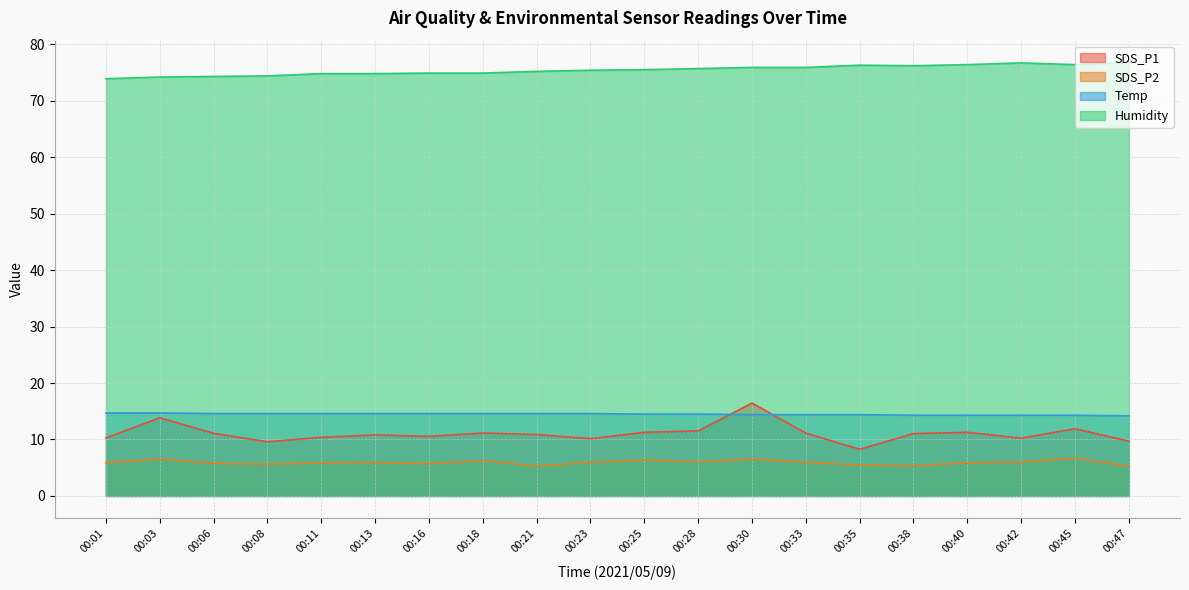

Rank the categories by Humidity value from highest to lowest.

00:47, 00:42, 00:40, 00:45, 00:35, 00:38, 00:30, 00:33, 00:28, 00:25, 00:23, 00:21, 00:16, 00:18, 00:11, 00:13, 00:08, 00:06, 00:03, 00:01